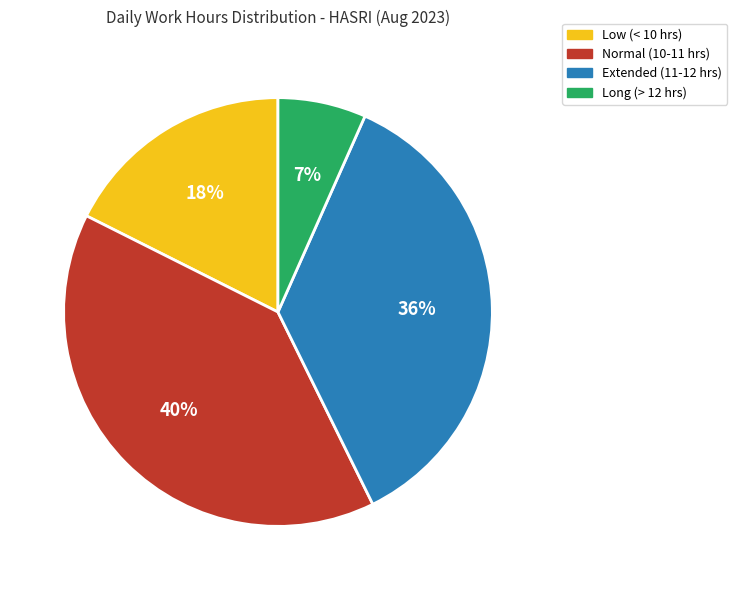

Rank the categories by value from lowest to highest.

Long (> 12 hrs), Low (< 10 hrs), Extended (11-12 hrs), Normal (10-11 hrs)